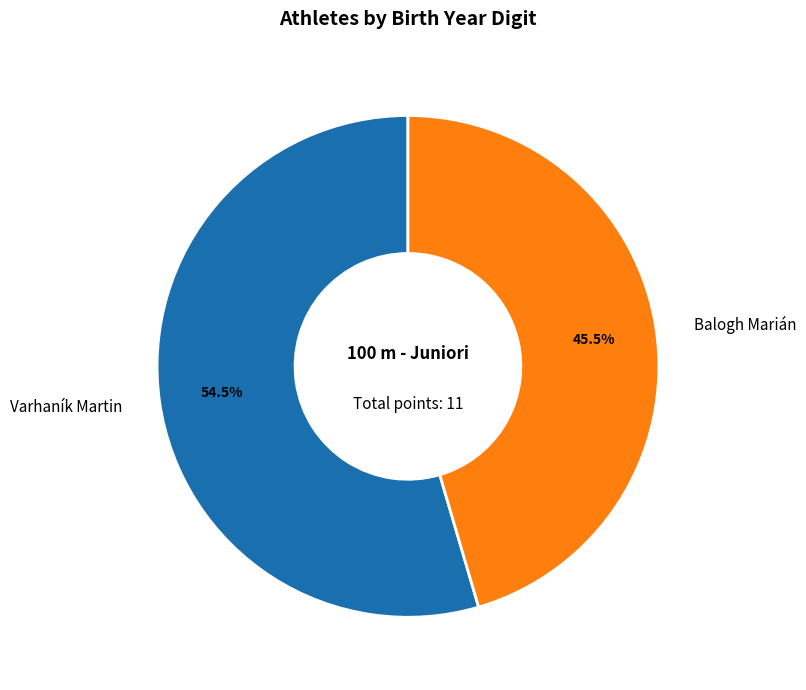

How many slices are in this pie chart?

2